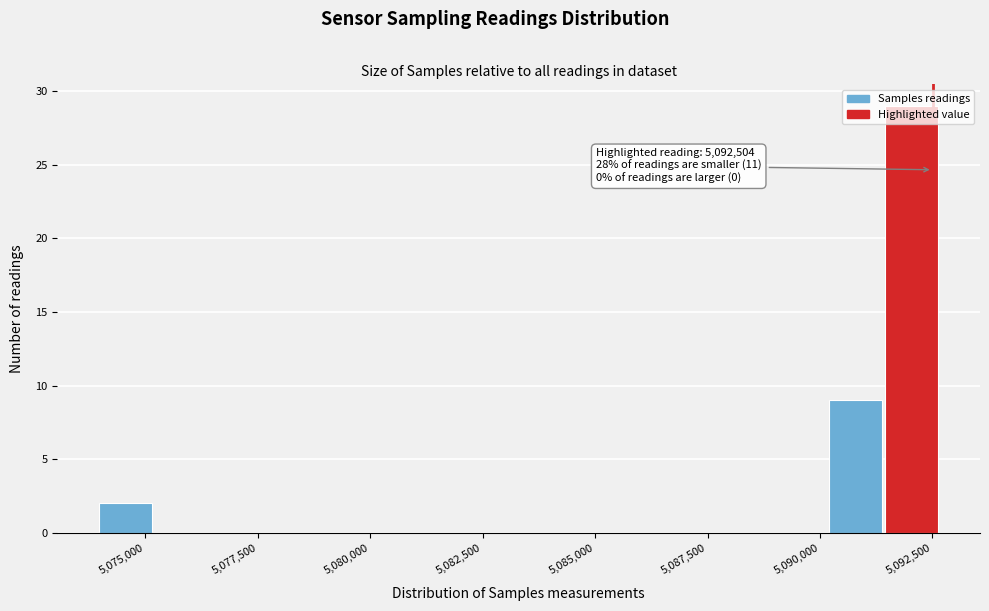

Read against the x-axis, roughly where is the centre of the tallest bar?

5092000